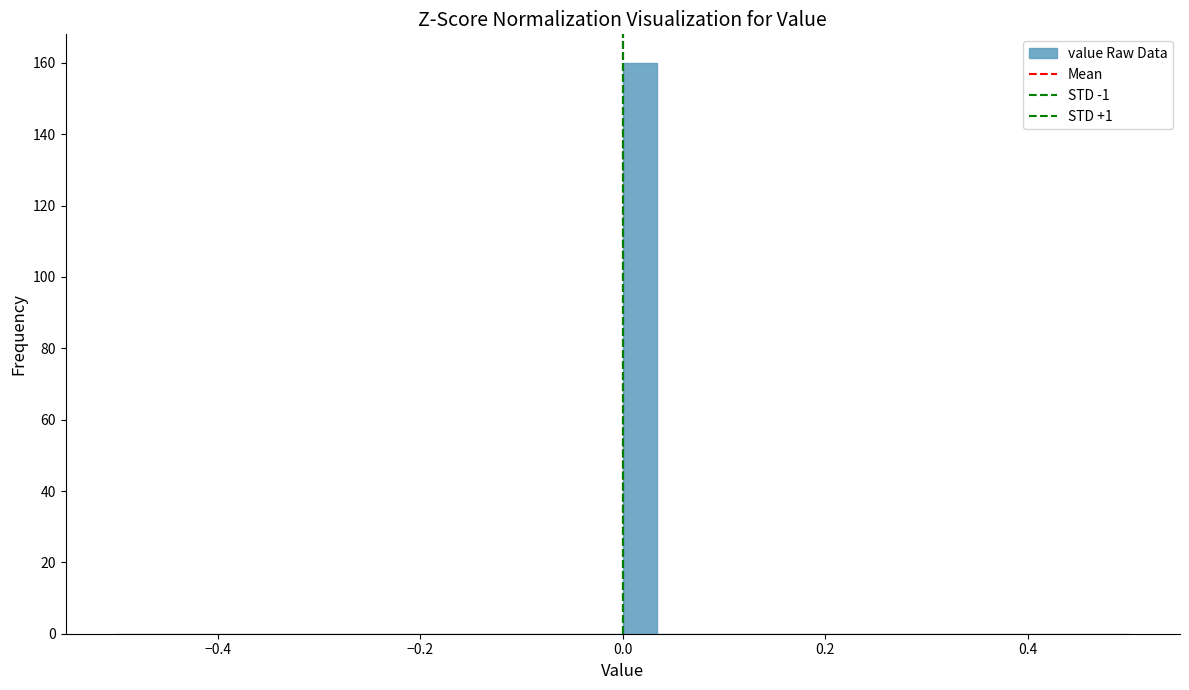

Read against the x-axis, roughly where is the centre of the tallest bar?

0.02